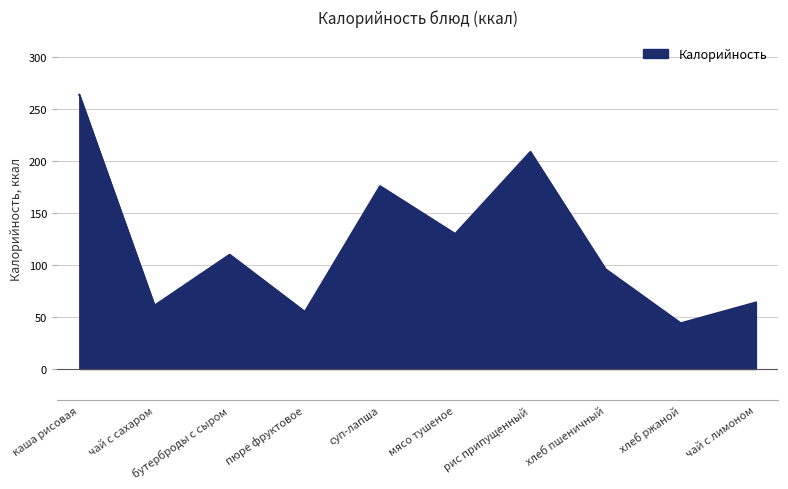

Rank the categories by value from highest to lowest.

каша рисовая, рис припущенный, суп-лапша, мясо тушеное, бутерброды с сыром, хлеб пшеничный, чай с лимоном, чай с сахаром, пюре фруктовое, хлеб ржаной